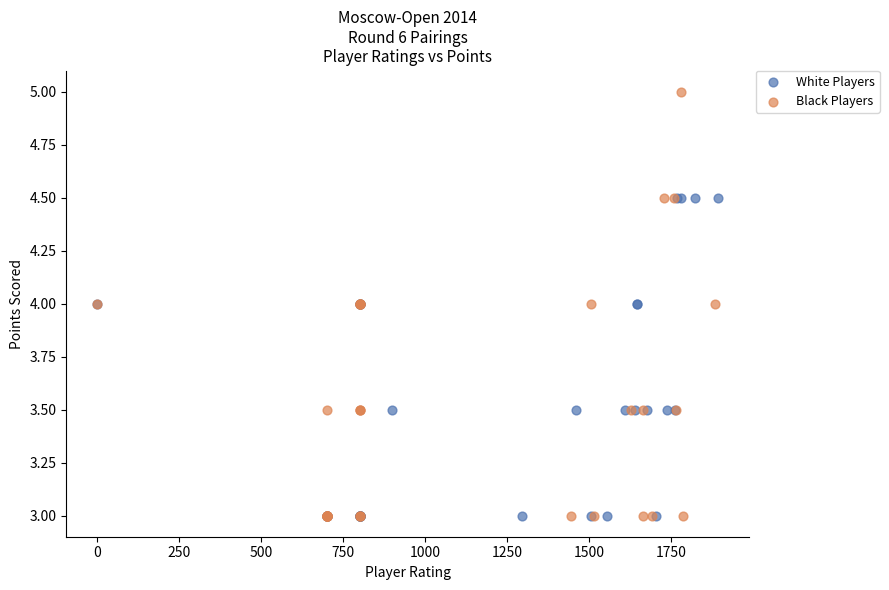

Which series has the largest Y range (max minus min)?

Black Players